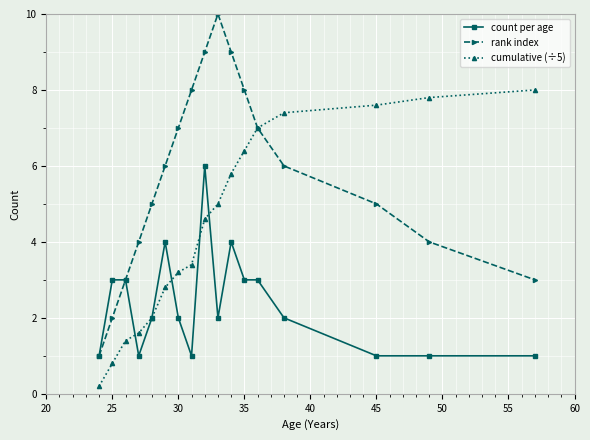

What is the maximum value for rank index?

10.0